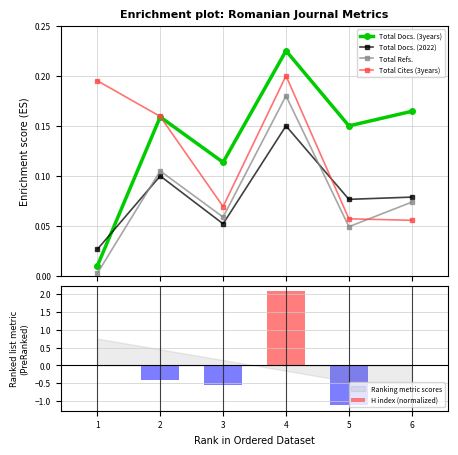

True or false: Total Docs. (3years) and Total Docs. (2022) cross at least once.

True